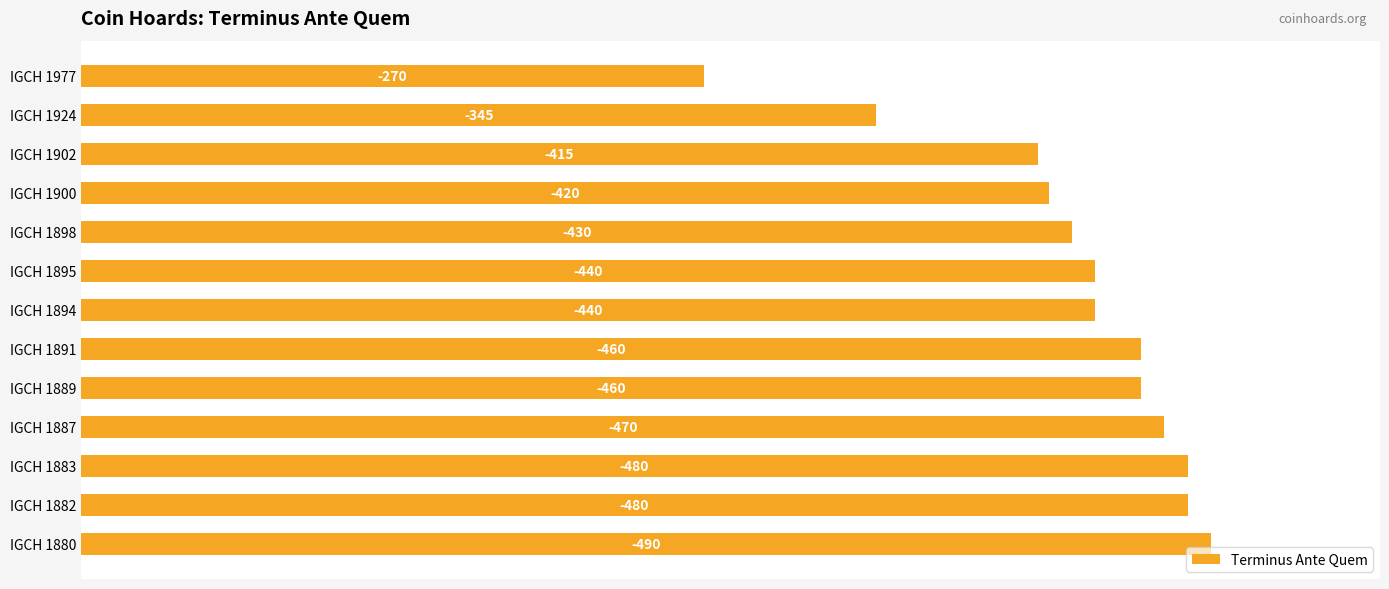

Does the chart contain any negative values?

No